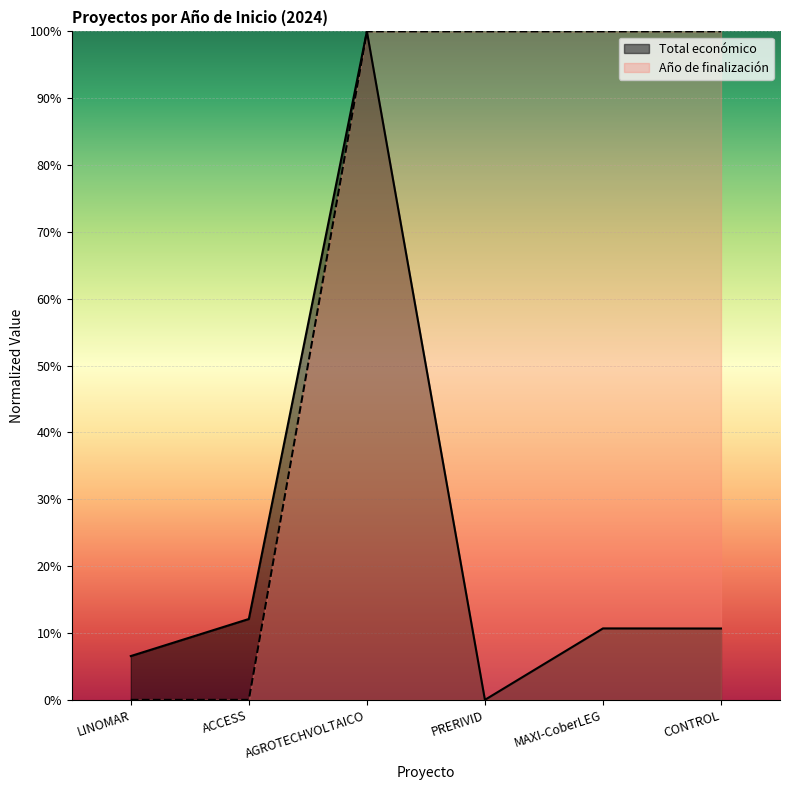

Where is Año de finalización nearest to the value 0?

LINOMAR